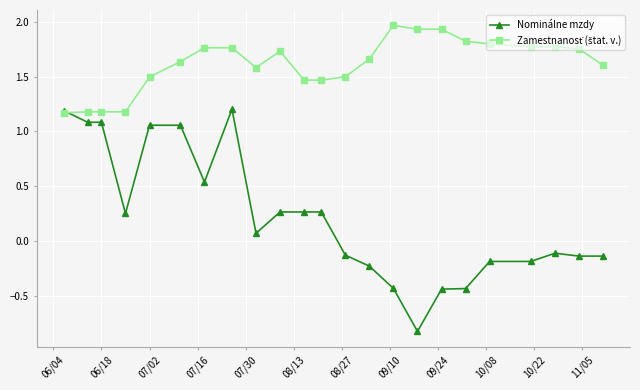

What is the value of the Nominálne mzdy point at the 16th from the left?

-0.8